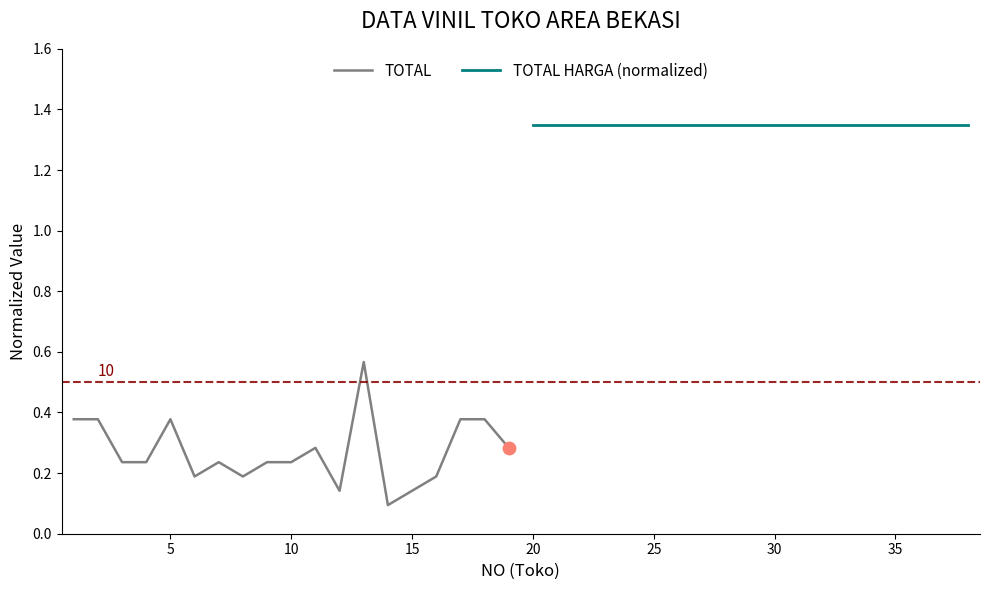

What are all the series names shown in the legend?

TOTAL, TOTAL HARGA (normalized)